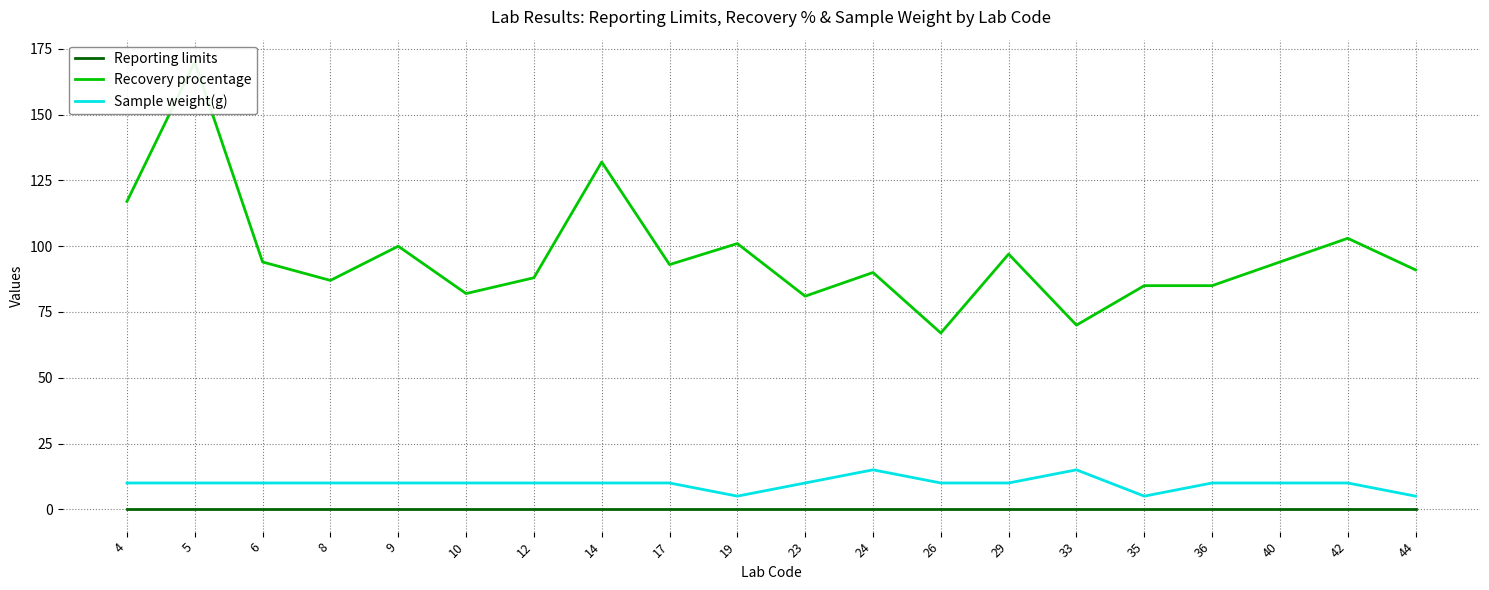

True or false: Recovery procentage and Sample weight(g) cross at least once.

False